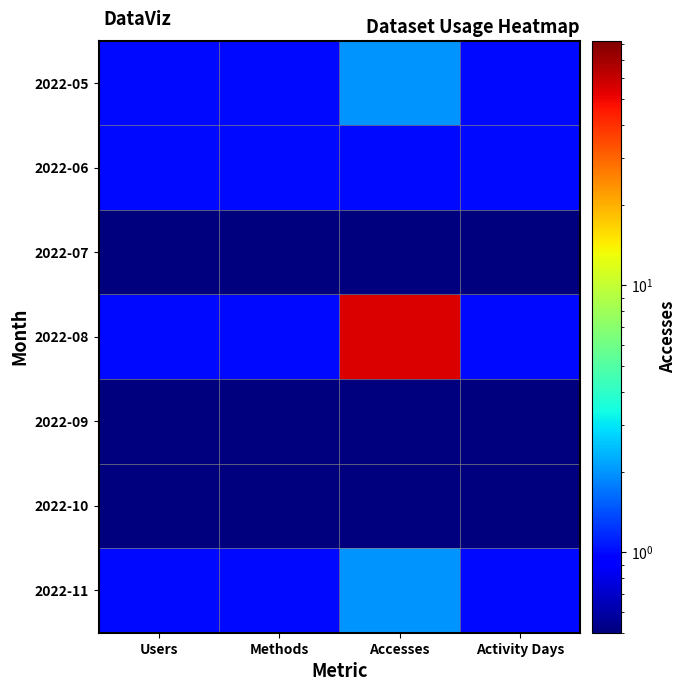

Rank the series by their maximum value, from highest to lowest.

2022-08, 2022-05, 2022-11, 2022-06, 2022-07, 2022-09, 2022-10